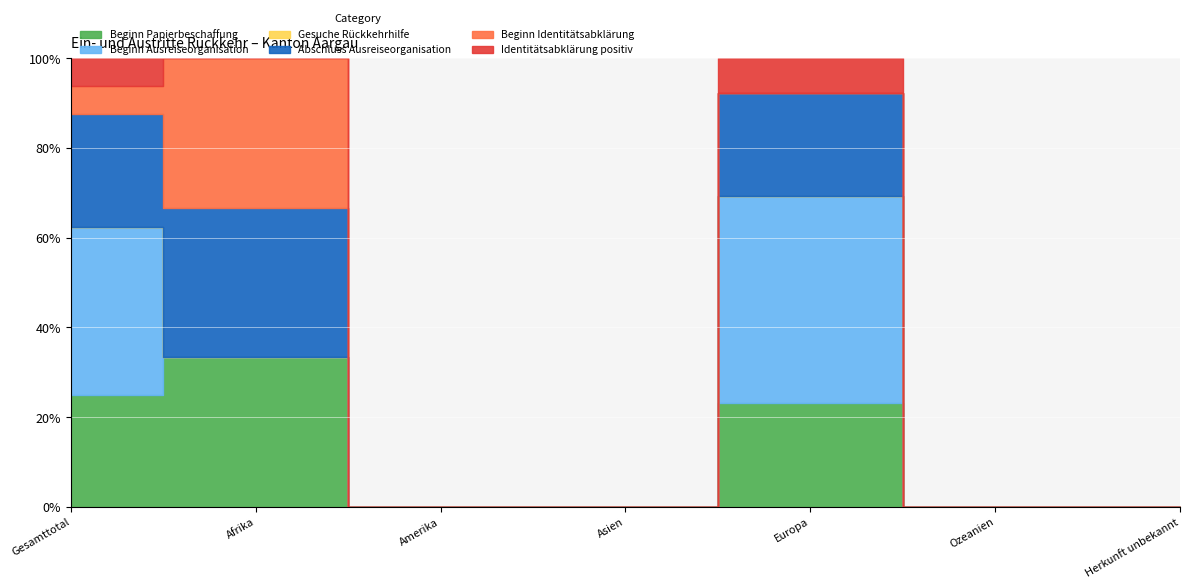

What is the spread (max minus min) of values at Gesamttotal?

6